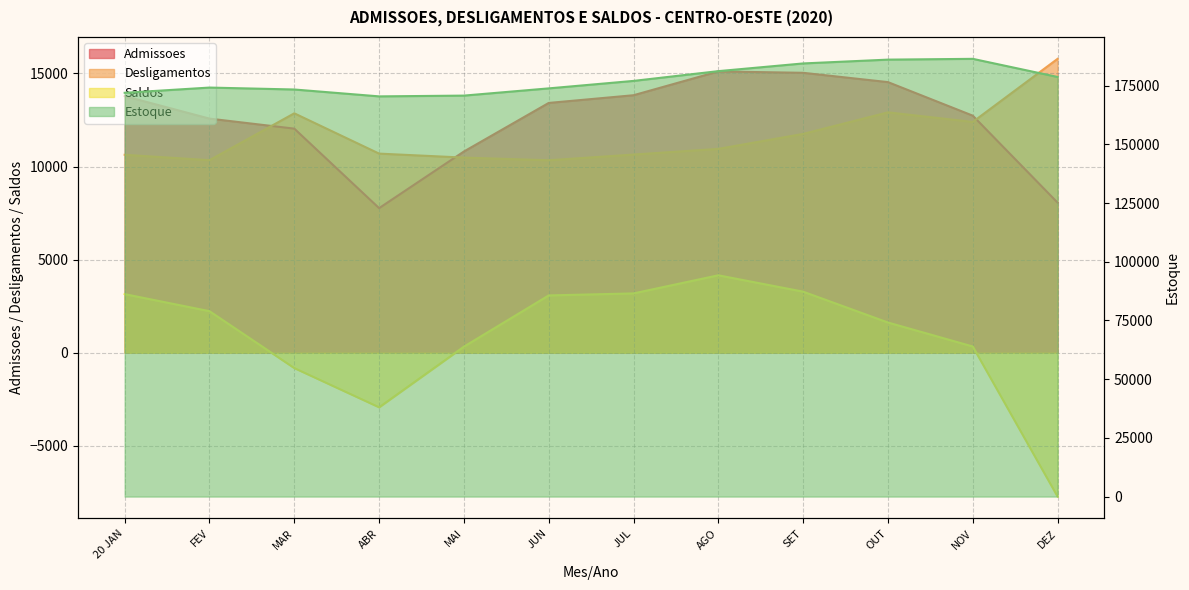

Which category has the lowest value across all series?

DEZ